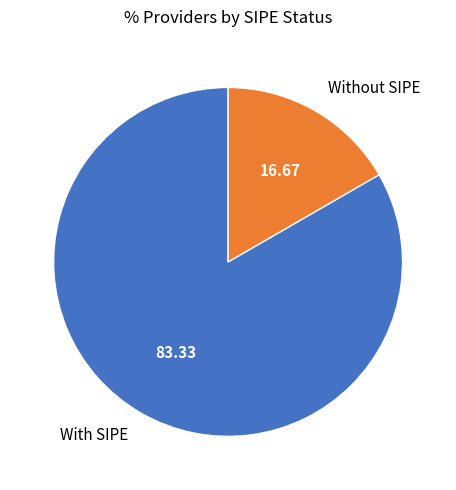

Rank the categories by value from lowest to highest.

Without SIPE, With SIPE